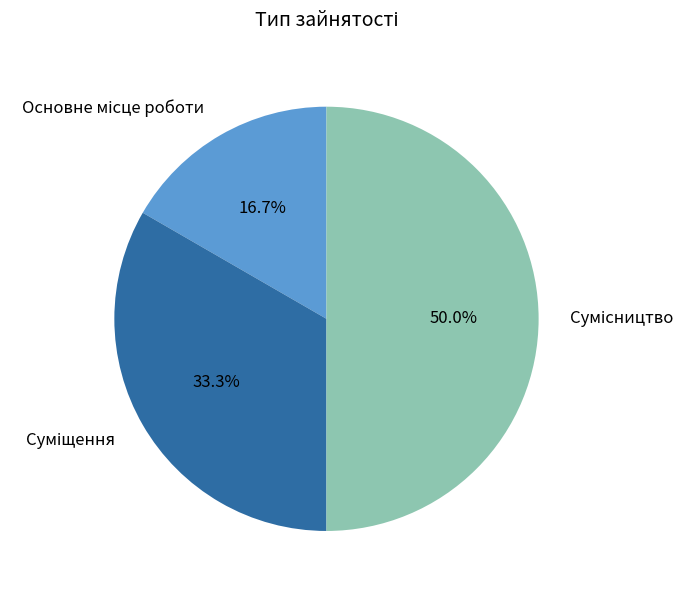

What percentage is the Основне місце роботи slice, to the nearest percent?

17%